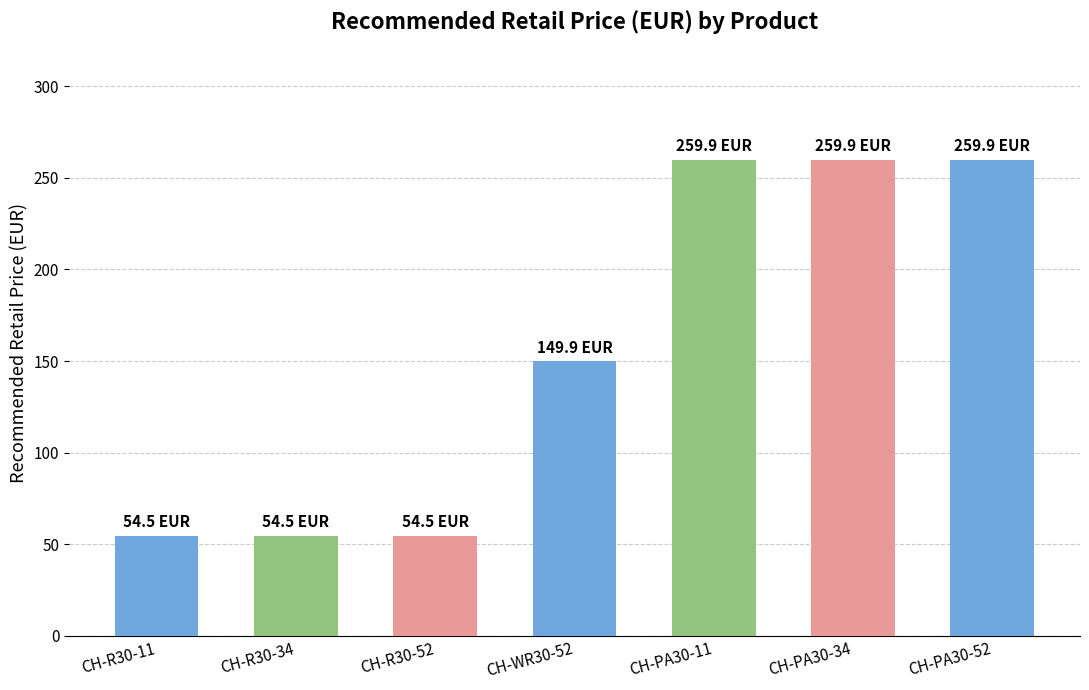

True or false: the data shows 149.9 at CH-WR30-52.

True